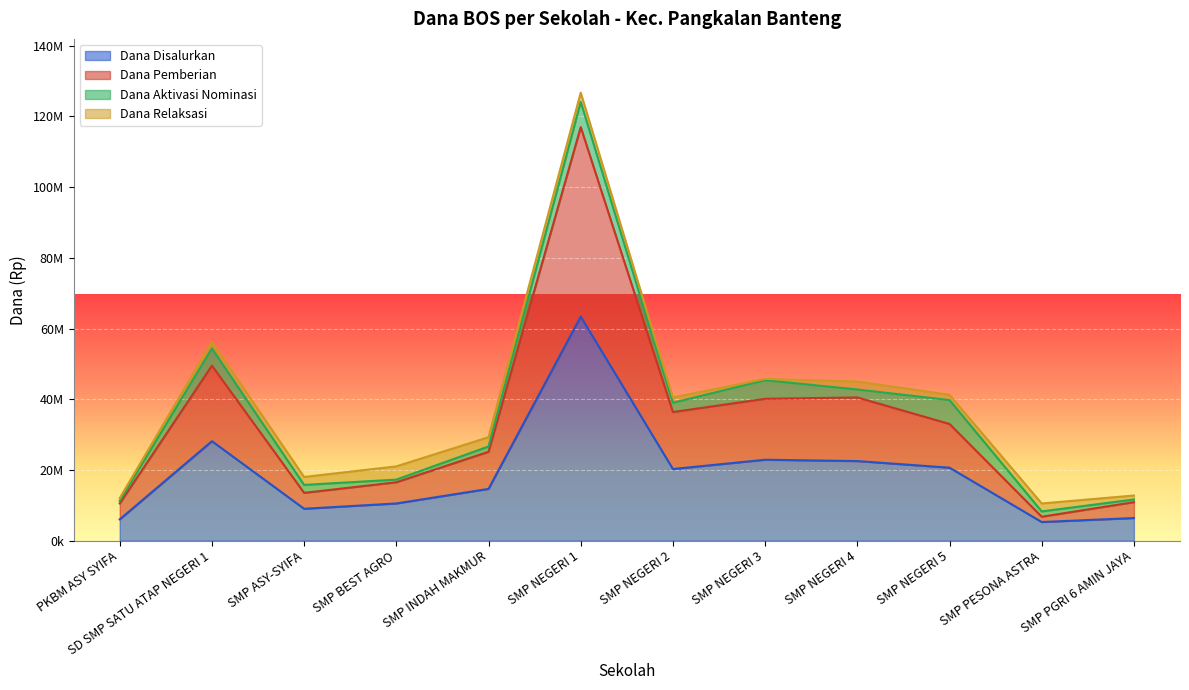

Which series has the largest total across all categories?

Dana Pemberian